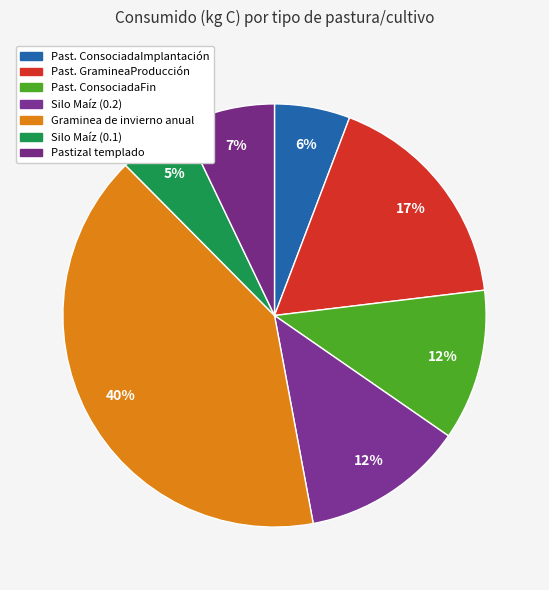

True or false: Past. GramineaProducción accounts for 3% of the total.

False